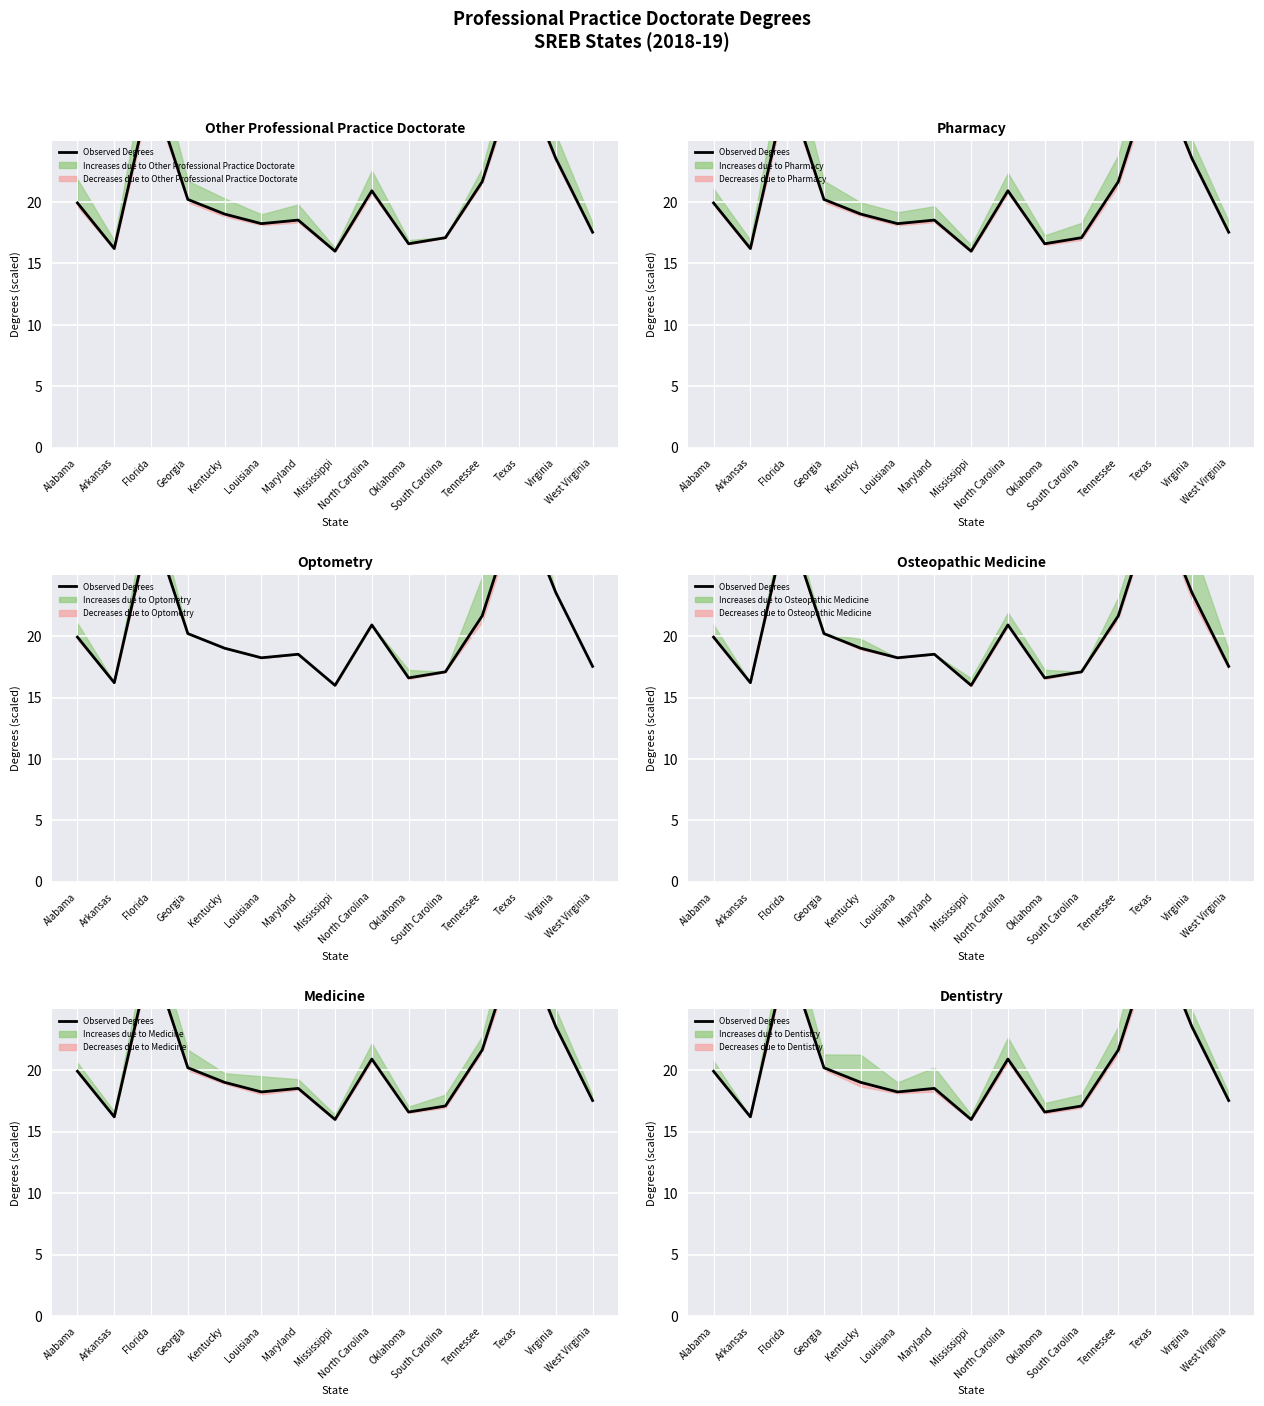

Is it true that the value at Louisiana is 18.2?

True